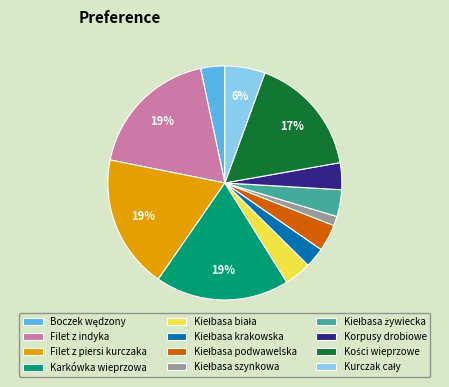

Does any single category account for the majority?

No